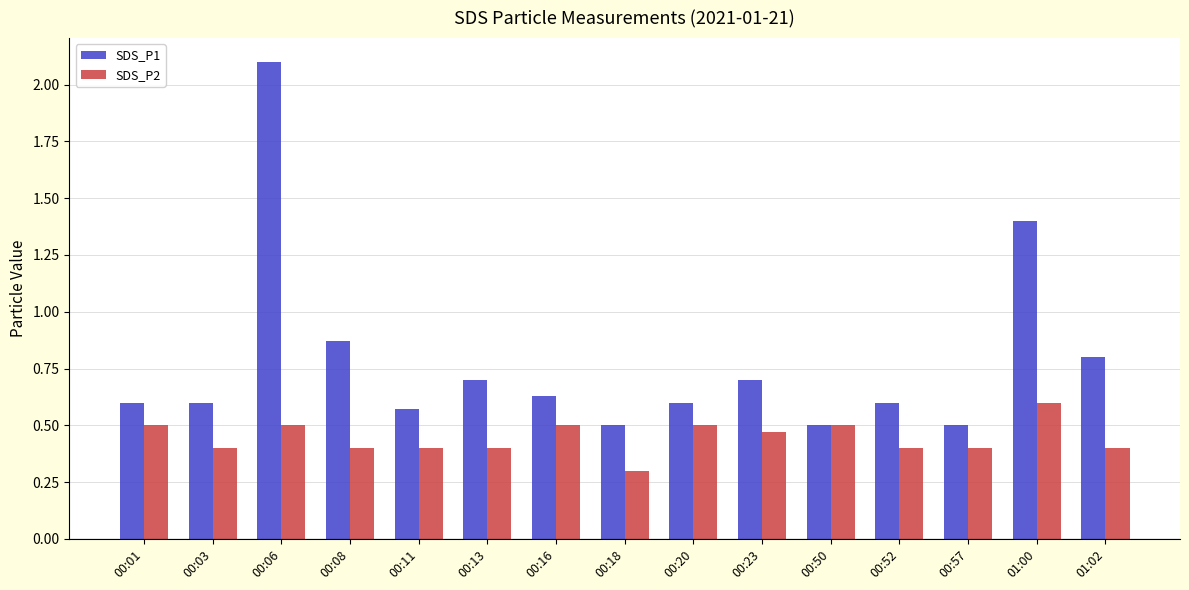

What is the sum of all SDS_P2 values?

6.7